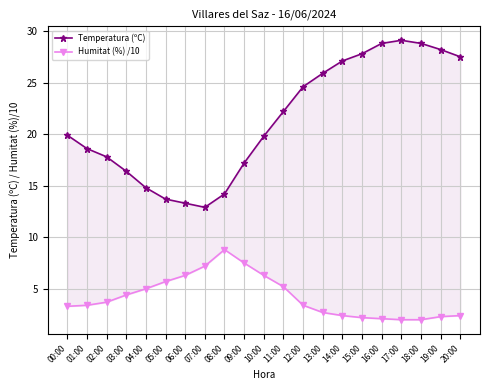

Reading left to right, list all the values displayed in this chart.

Temperatura (ºC): 00:00=19.9	01:00=18.6	02:00=17.8	03:00=16.4	04:00=14.8	05:00=13.7	06:00=13.3	07:00=12.9	08:00=14.2	09:00=17.2	10:00=19.8	11:00=22.2	12:00=24.6	13:00=25.9	14:00=27.1	15:00=27.8	16:00=28.8	17:00=29.1	18:00=28.8	19:00=28.2	20:00=27.5
Humitat (%) /10: 00:00=3.3	01:00=3.4	02:00=3.7	03:00=4.4	04:00=5.0	05:00=5.7	06:00=6.3	07:00=7.2	08:00=8.8	09:00=7.5	10:00=6.3	11:00=5.2	12:00=3.4	13:00=2.7	14:00=2.4	15:00=2.2	16:00=2.1	17:00=2.0	18:00=2.0	19:00=2.3	20:00=2.4